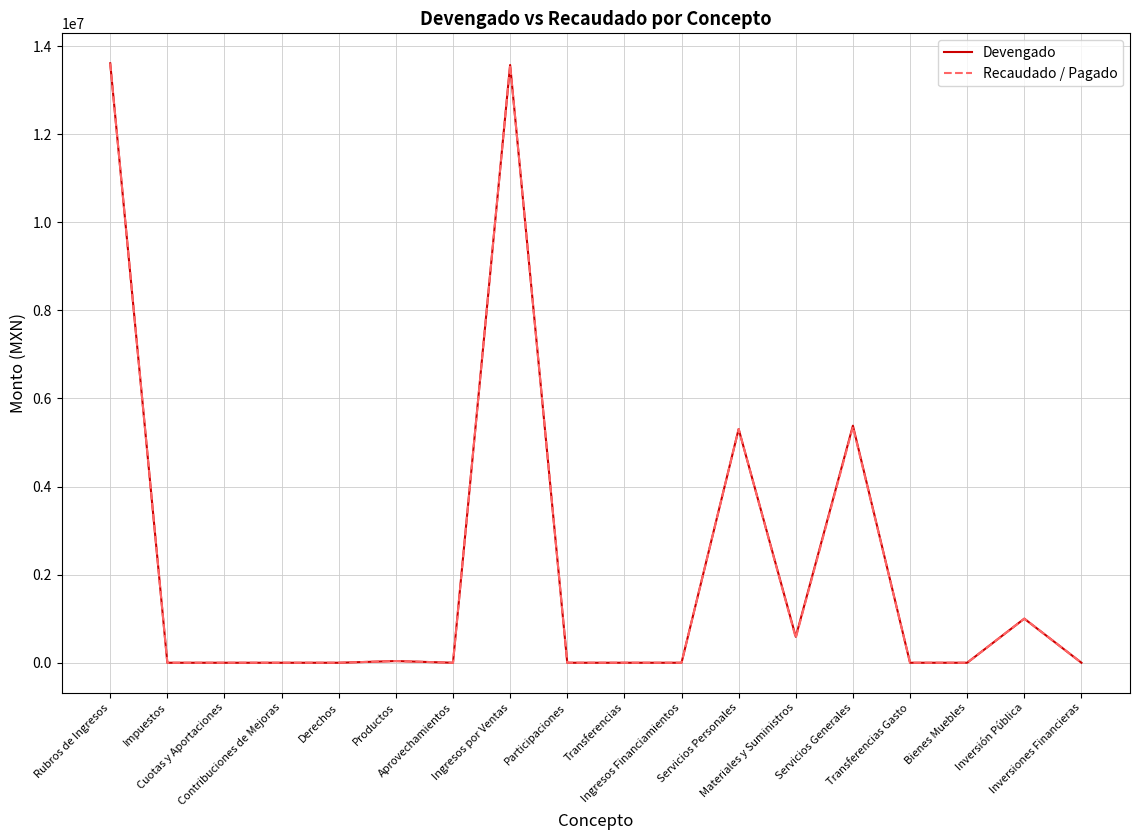

Which series has the largest range (max minus min)?

Recaudado / Pagado